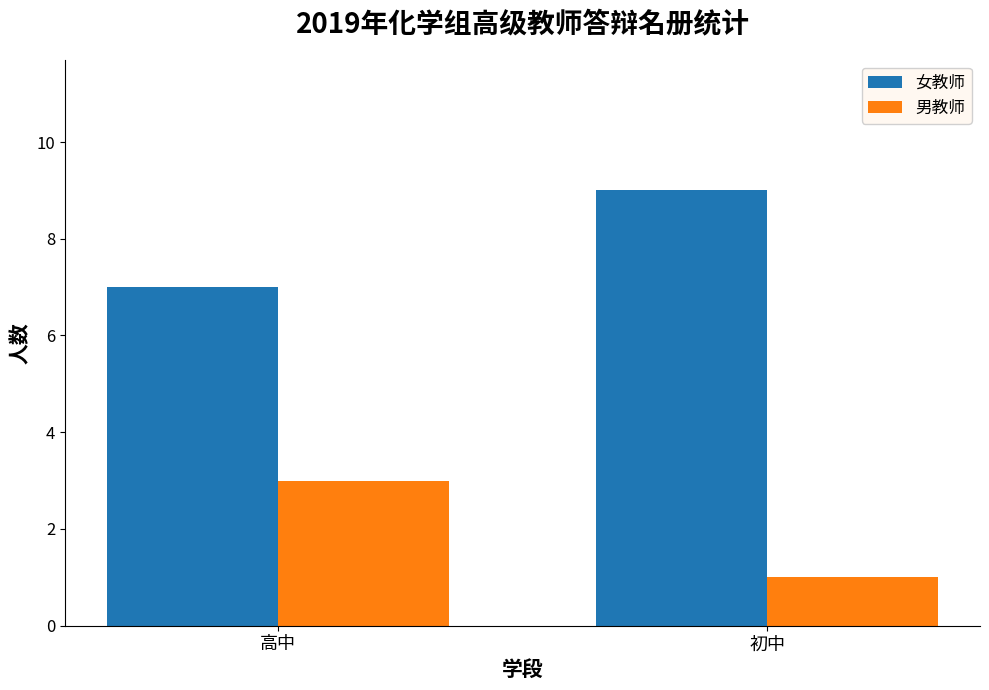

What is the label of the 1st bar from the right?

初中